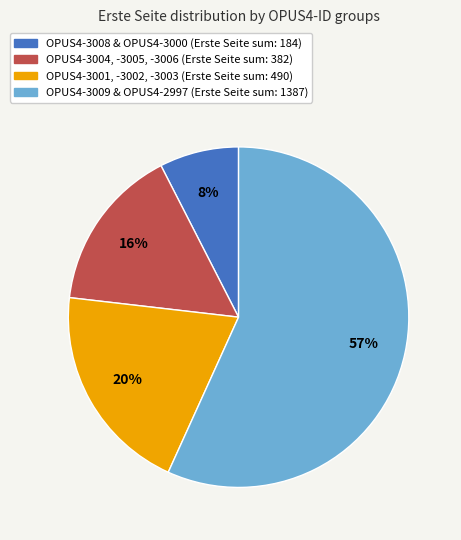

To the nearest percent, what is the difference between the largest and smallest slice percentages?

49%